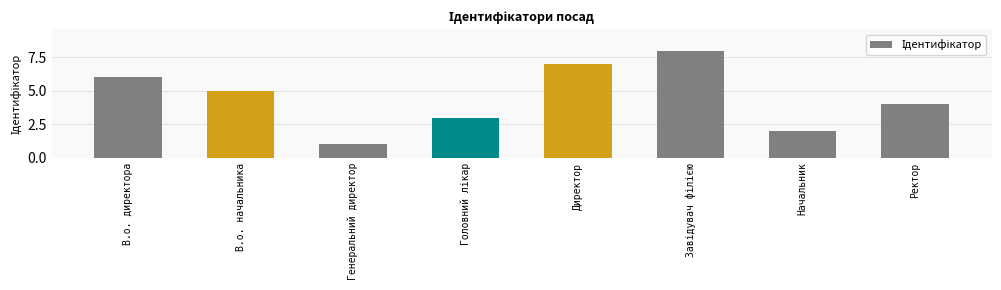

What is the difference between the maximum and minimum values?

7